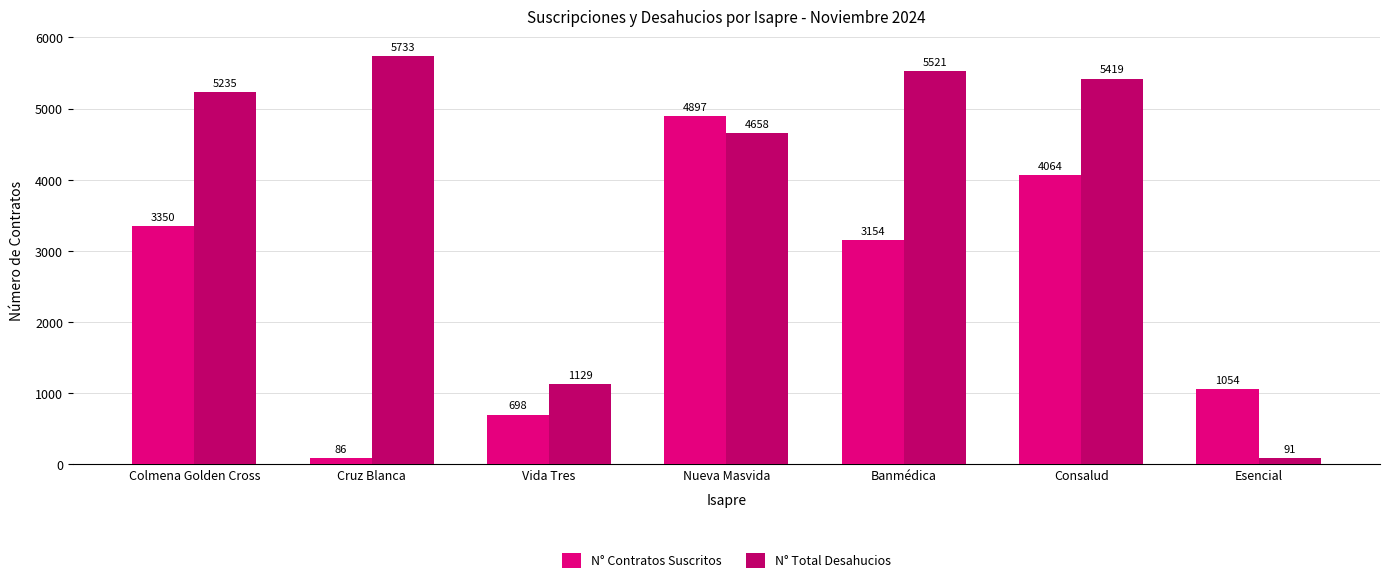

How many groups of bars are there?

7